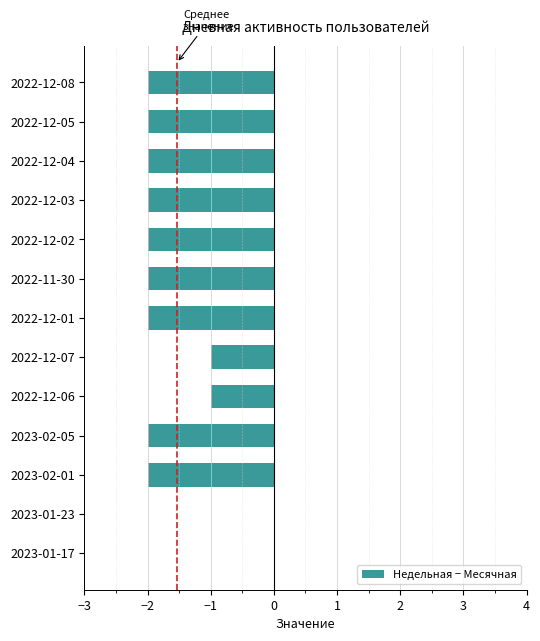

Reading bottom to top, transcribe all the data shown in this chart.

2023-01-17=0	2023-01-23=0	2023-02-01=-2	2023-02-05=-2	2022-12-06=-1	2022-12-07=-1	2022-12-01=-2	2022-11-30=-2	2022-12-02=-2	2022-12-03=-2	2022-12-04=-2	2022-12-05=-2	2022-12-08=-2